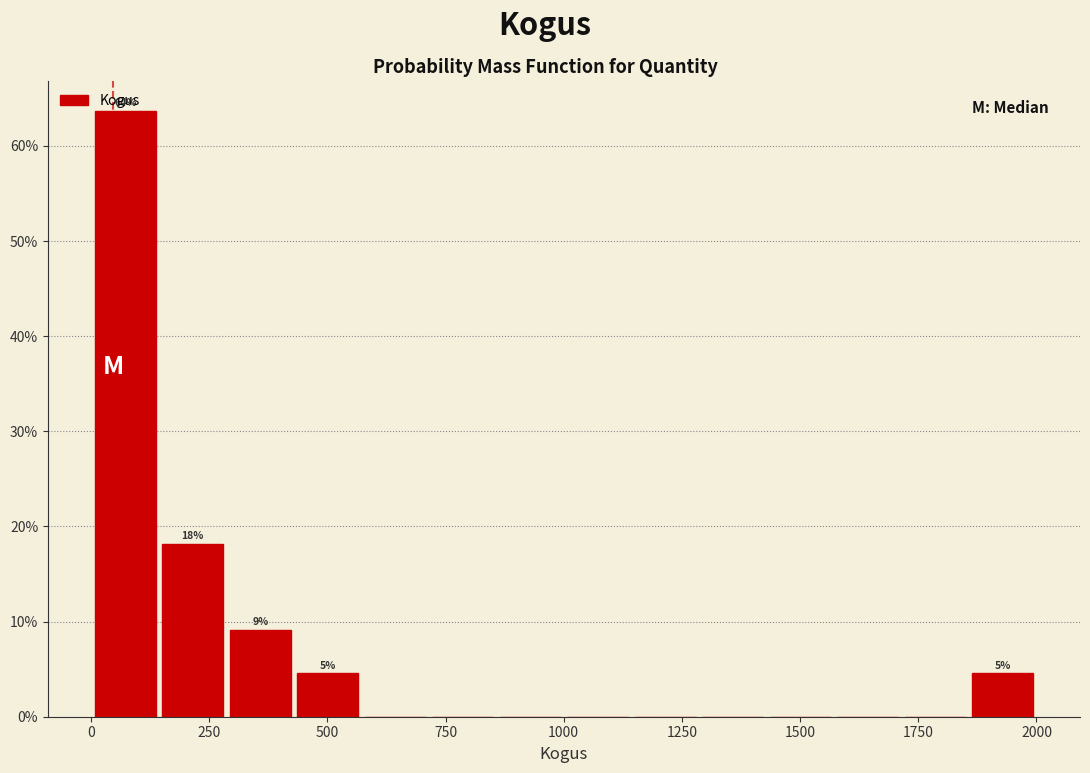

Around what value on the x-axis is the tallest bar? Give the approximate position of its centre, as read against the axis.

50